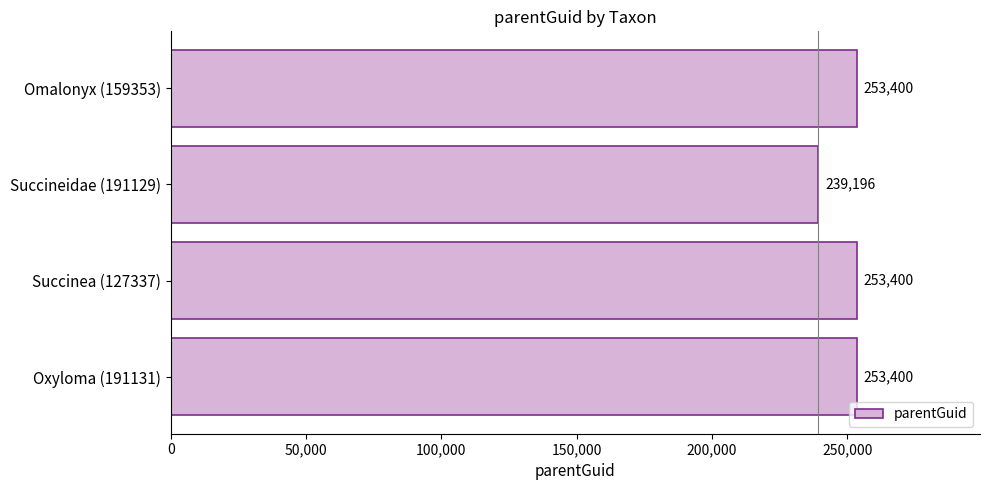

Reading top to bottom, extract all data points from this chart.

253400	239196	253400	253400